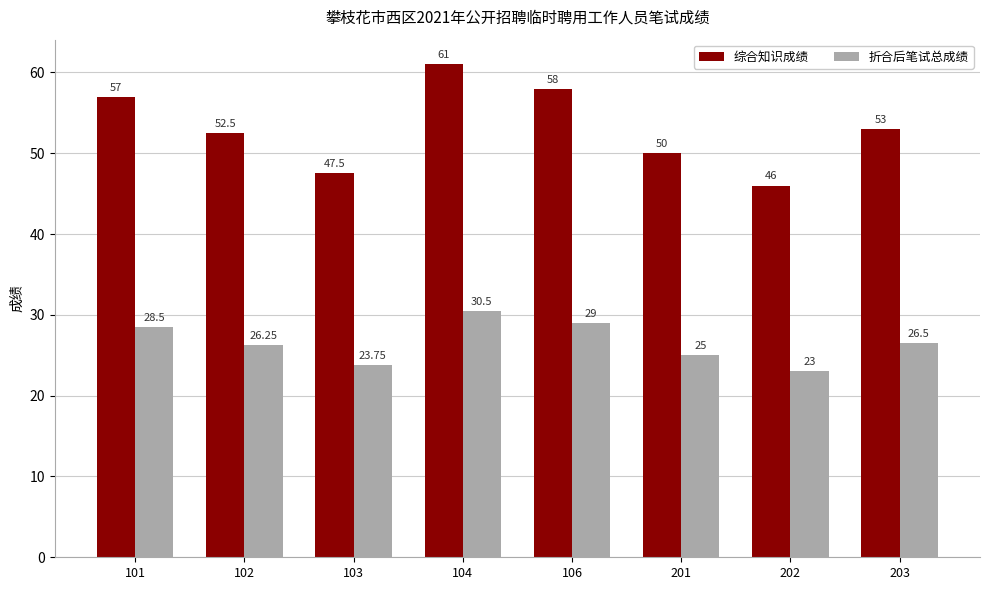

What is the average value of the 综合知识成绩 series?

53.1